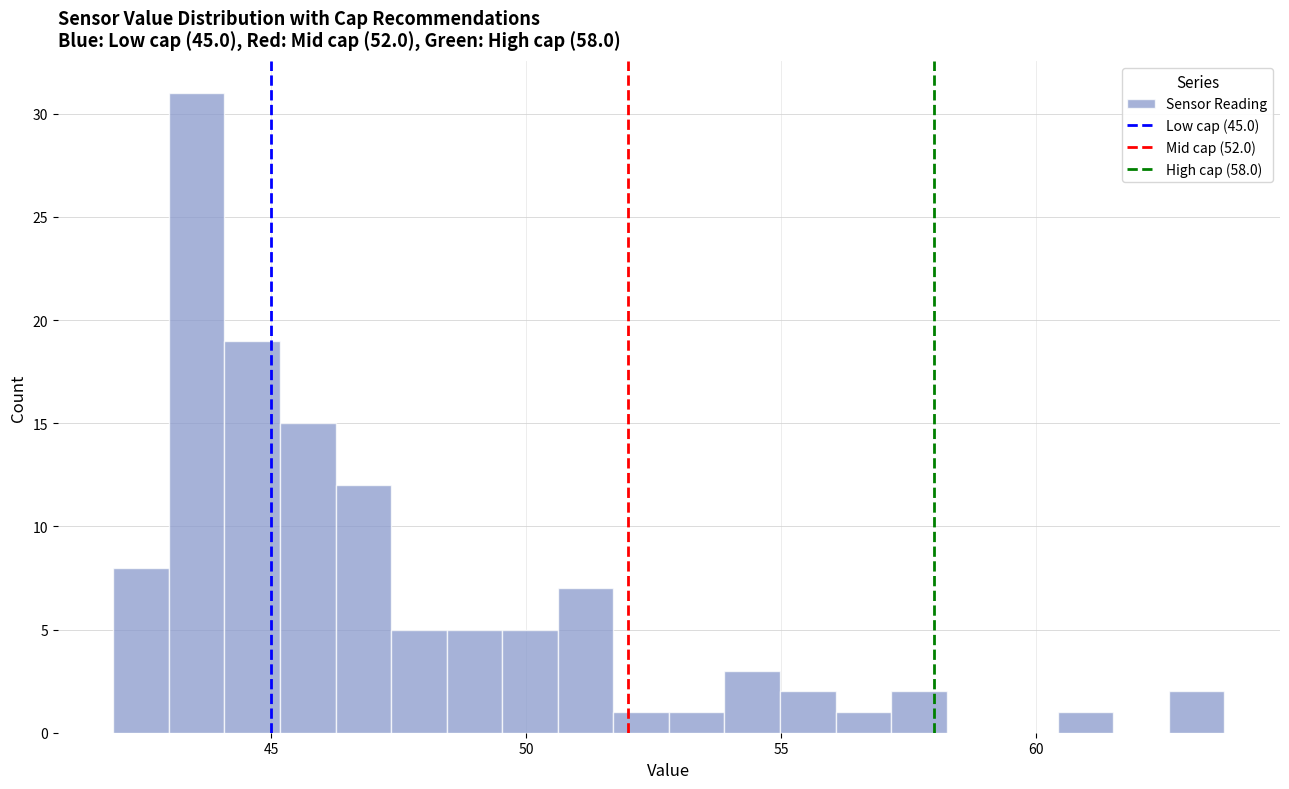

Read against the x-axis, roughly where is the centre of the tallest bar?

43.5